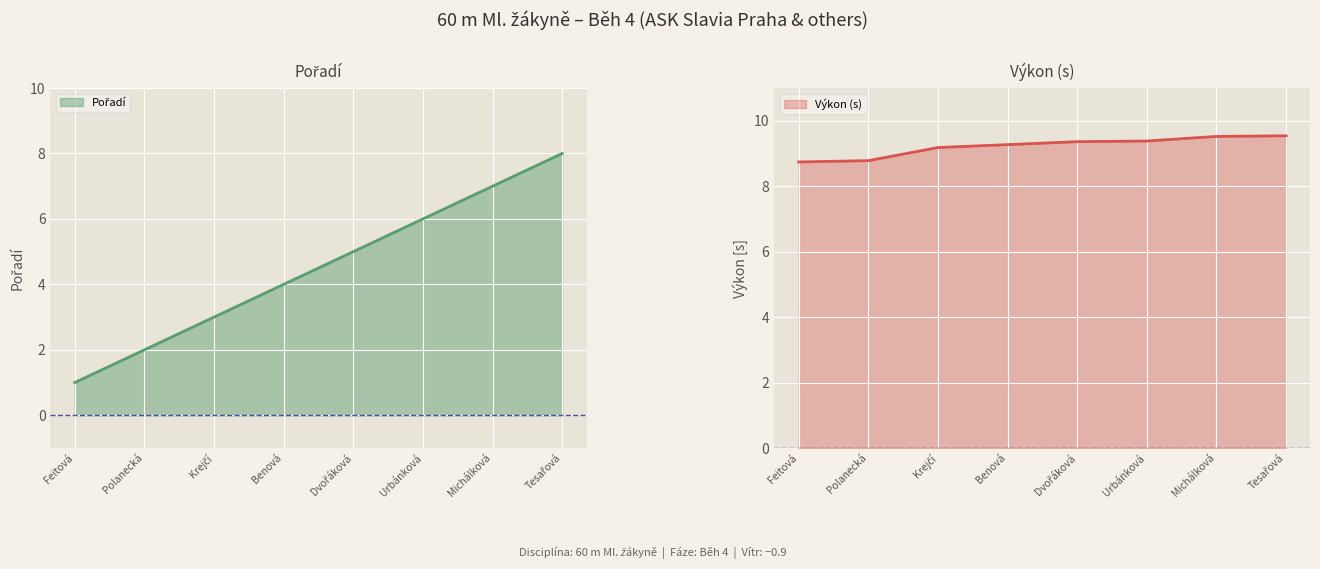

List the series in order of their peak value, highest first.

Výkon, Pořadí